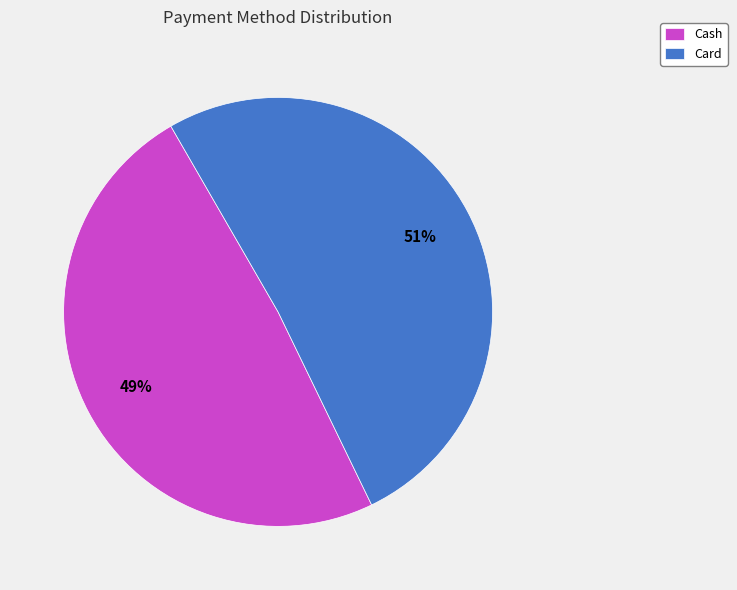

To the nearest percent, what is the combined percentage of Card and Cash?

100%